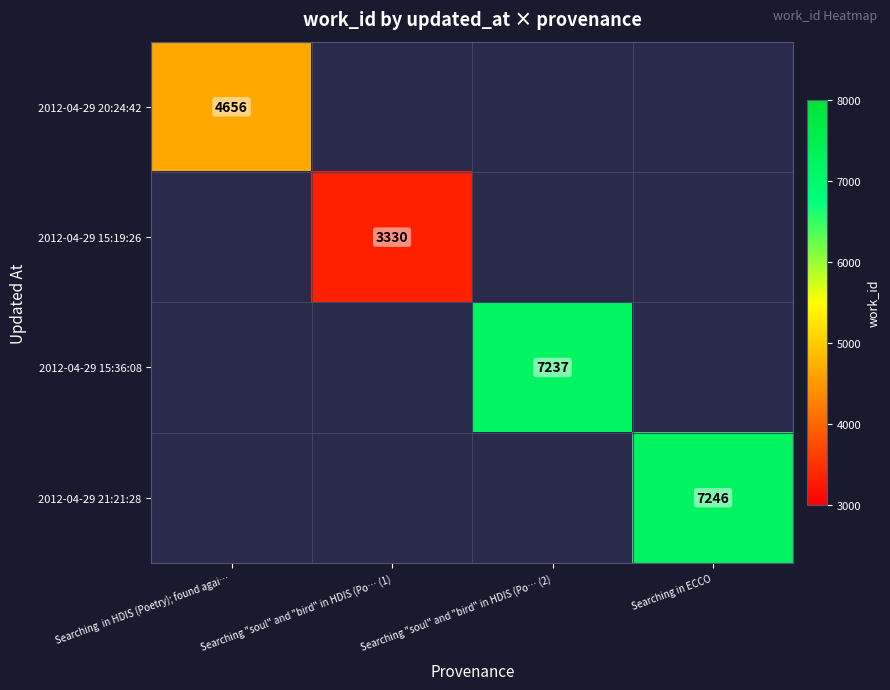

Is it true that 2012-04-29 15:36:08 equals 7237 at Searching "soul" and "bird" in HDIS (Po… (2)?

True